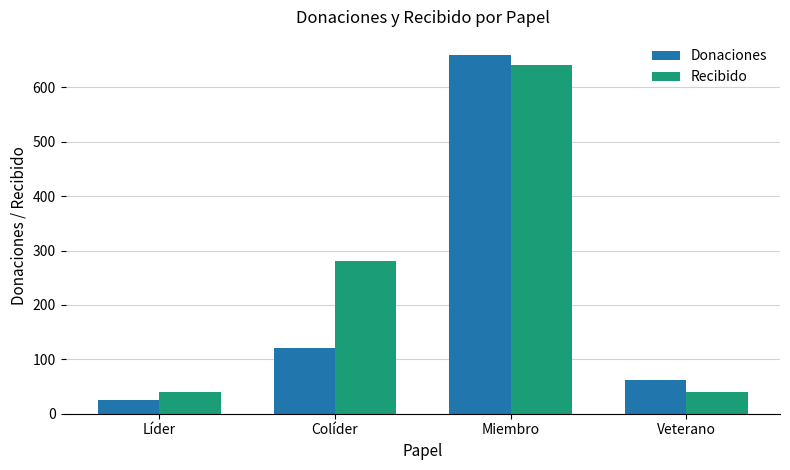

Reading left to right, extract all data points from this chart.

Donaciones: Líder=26	Colíder=120	Miembro=660	Veterano=62
Recibido: Líder=40	Colíder=280	Miembro=641	Veterano=40